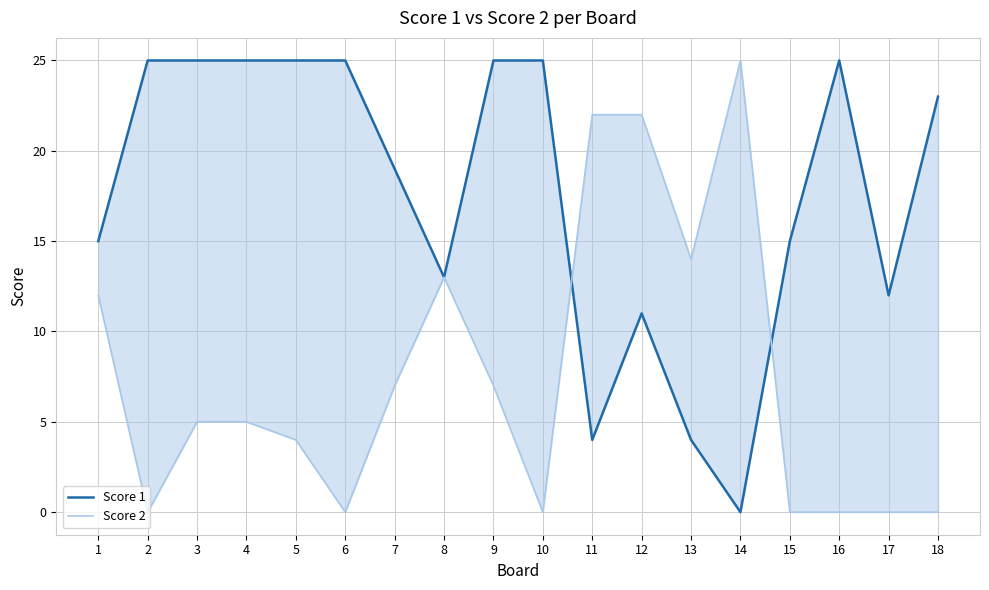

The value of Score 2 at 13 is 6. True or false?

False